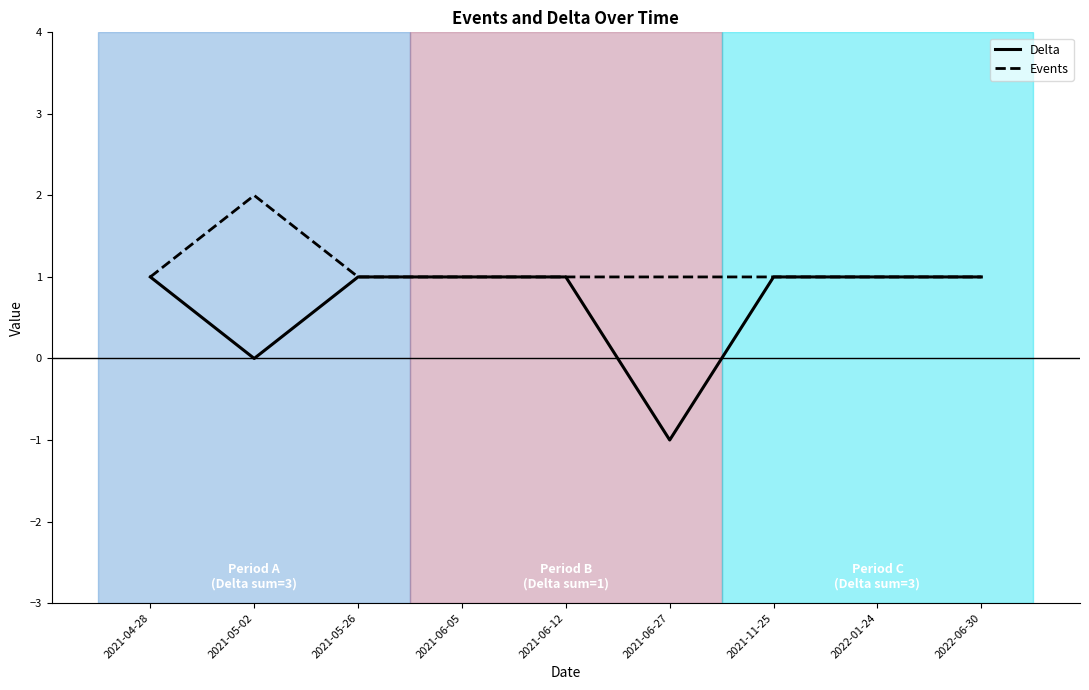

Which series has the largest range (max minus min)?

Delta